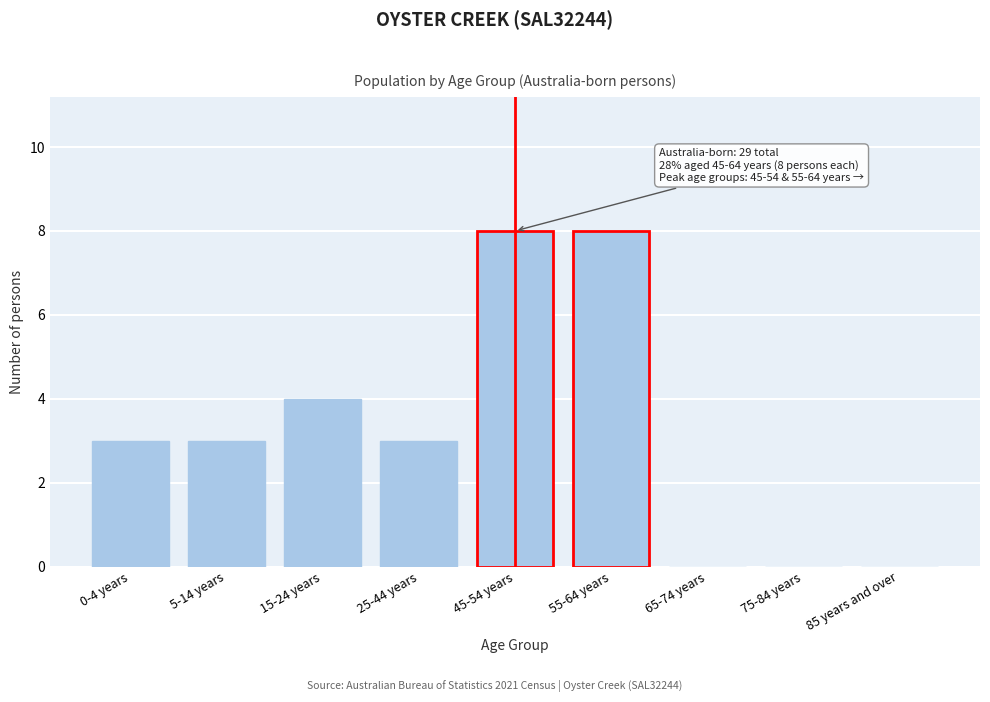

Reading left to right, list all the values displayed in this chart.

0-4 years=3	5-14 years=3	15-24 years=4	25-44 years=3	45-54 years=8	55-64 years=8	65-74 years=0	75-84 years=0	85 years and over=0